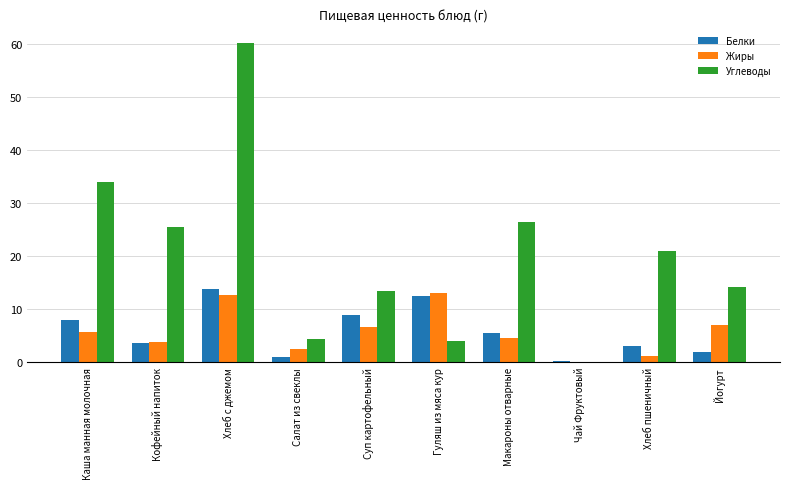

The Белки series shows 7.5 at Макароны отварные. True or false?

False